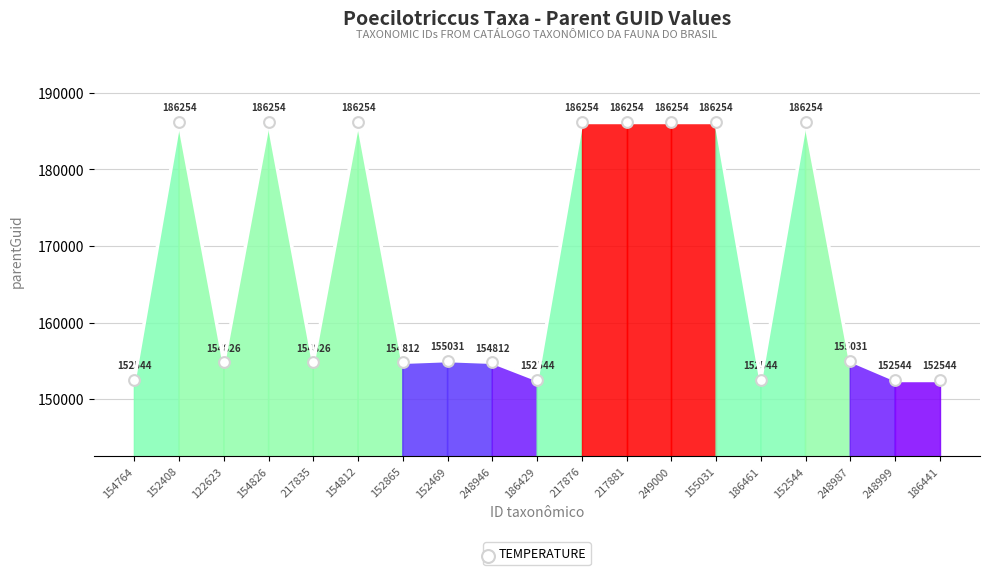

What is the range of Y values (max minus min)?

33710